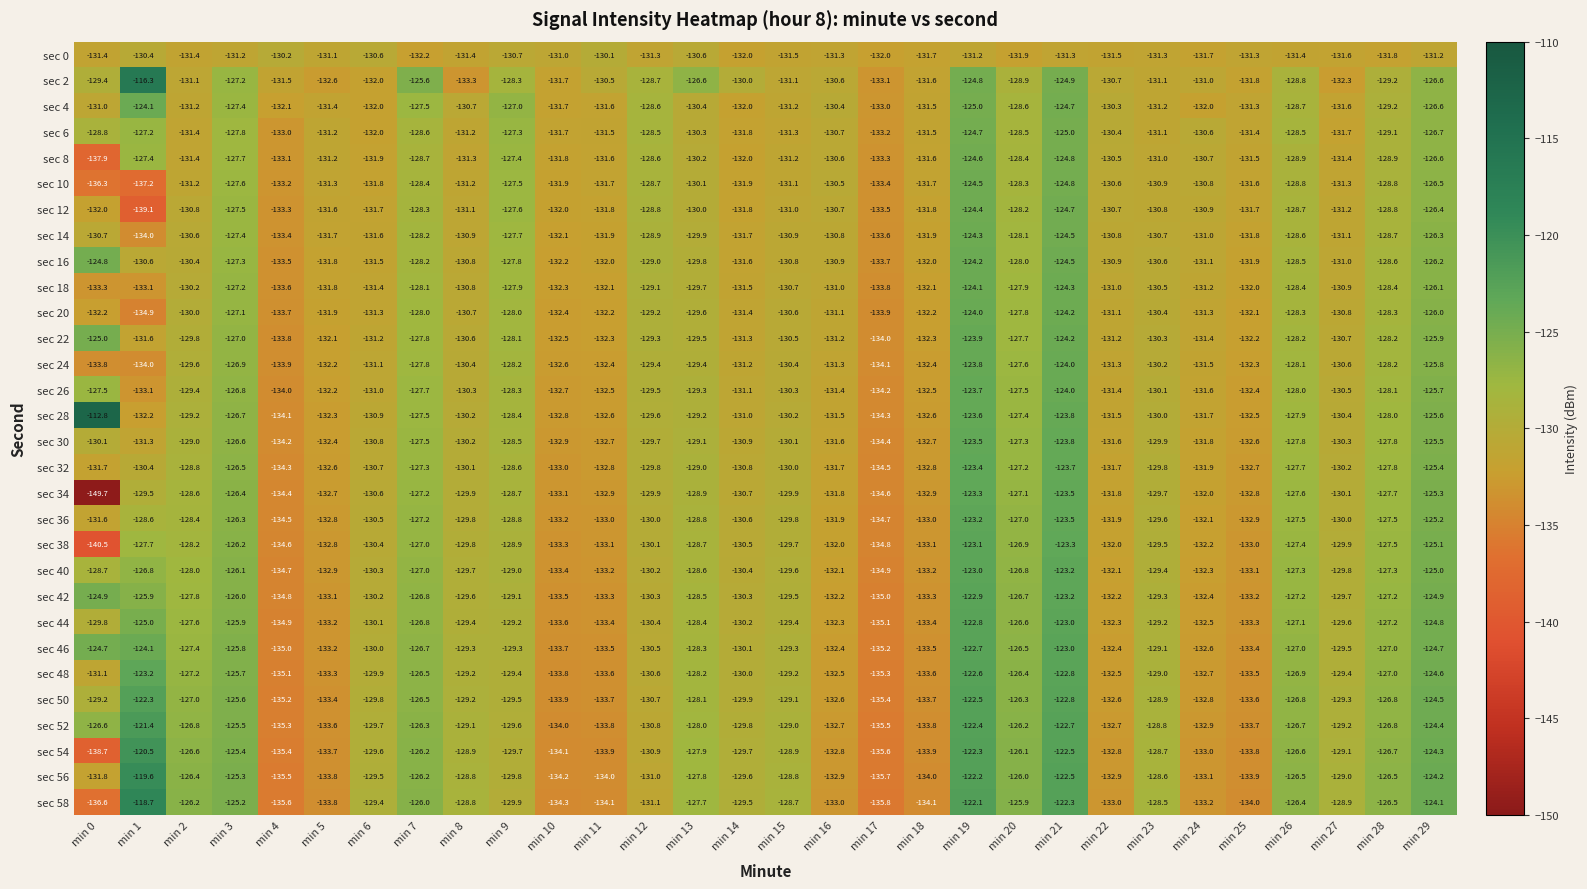

What is the total value across all series at min 4?

-4019.9